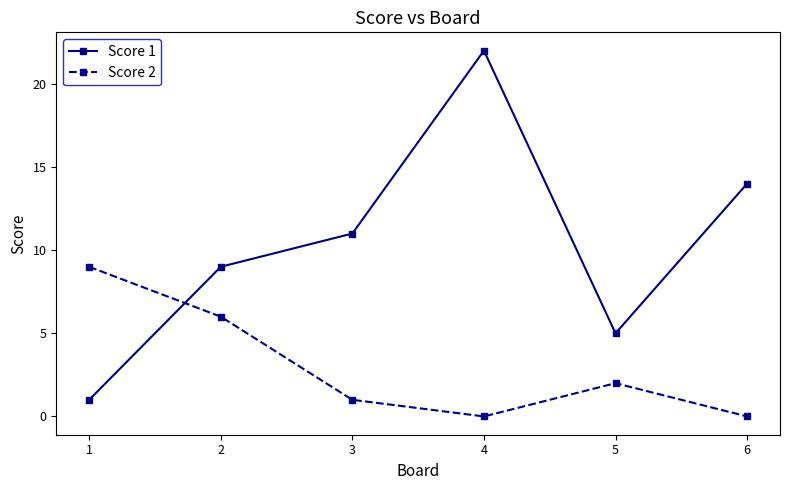

Reading left to right, extract all data points from this chart.

Score 1: 1	9	11	22	5	14
Score 2: 9	6	1	0	2	0